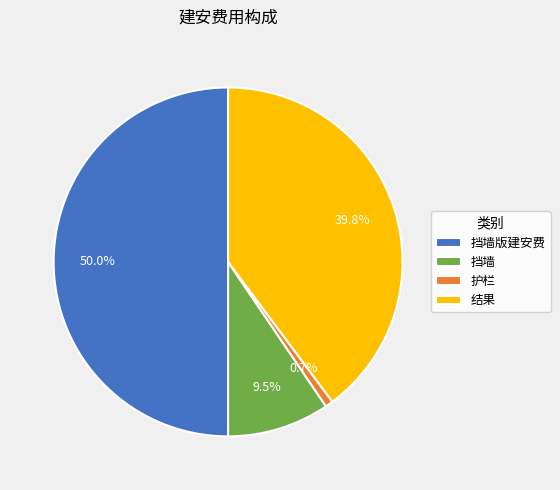

To the nearest percent, what is the combined percentage of 护栏 and 结果?

41%